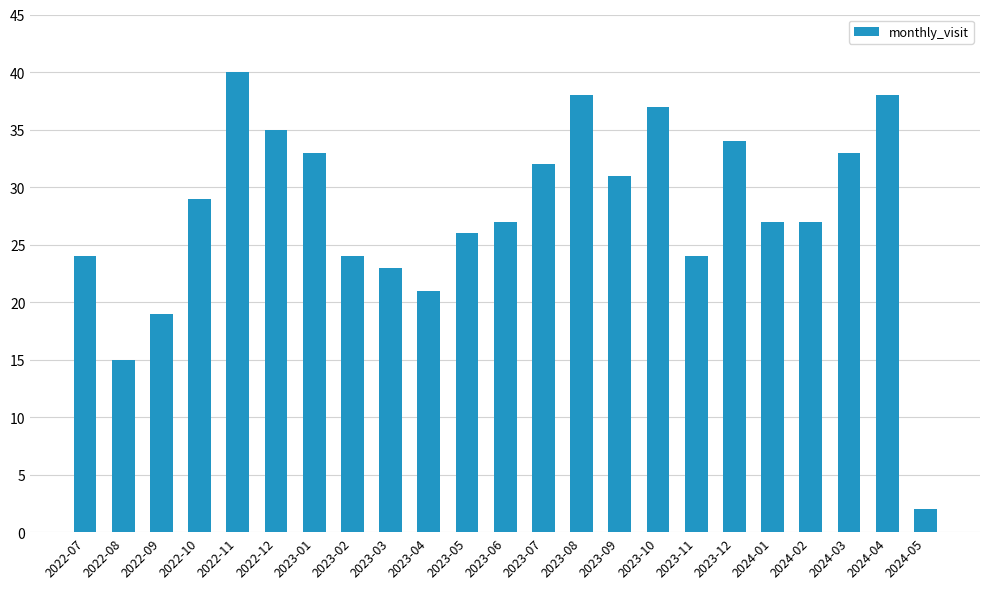

Reading right to left, extract all data points from this chart.

2024-05=2	2024-04=38	2024-03=33	2024-02=27	2024-01=27	2023-12=34	2023-11=24	2023-10=37	2023-09=31	2023-08=38	2023-07=32	2023-06=27	2023-05=26	2023-04=21	2023-03=23	2023-02=24	2023-01=33	2022-12=35	2022-11=40	2022-10=29	2022-09=19	2022-08=15	2022-07=24